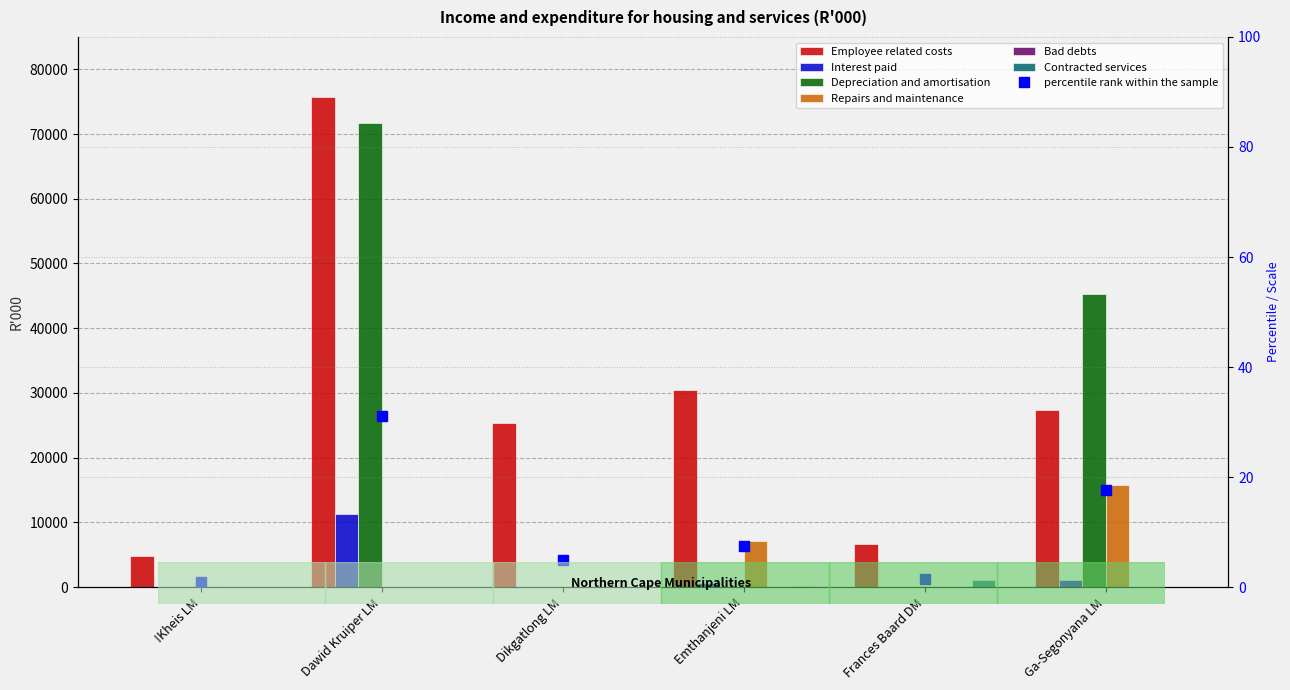

What is the sum of all Depreciation and amortisation values?

117102